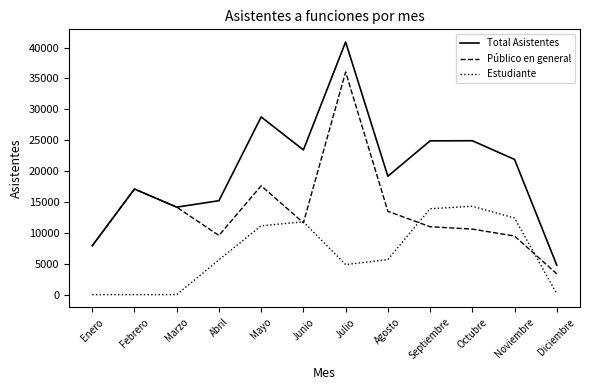

Is the value of Total Asistentes at Diciembre greater than the value of Público en general at Junio?

No